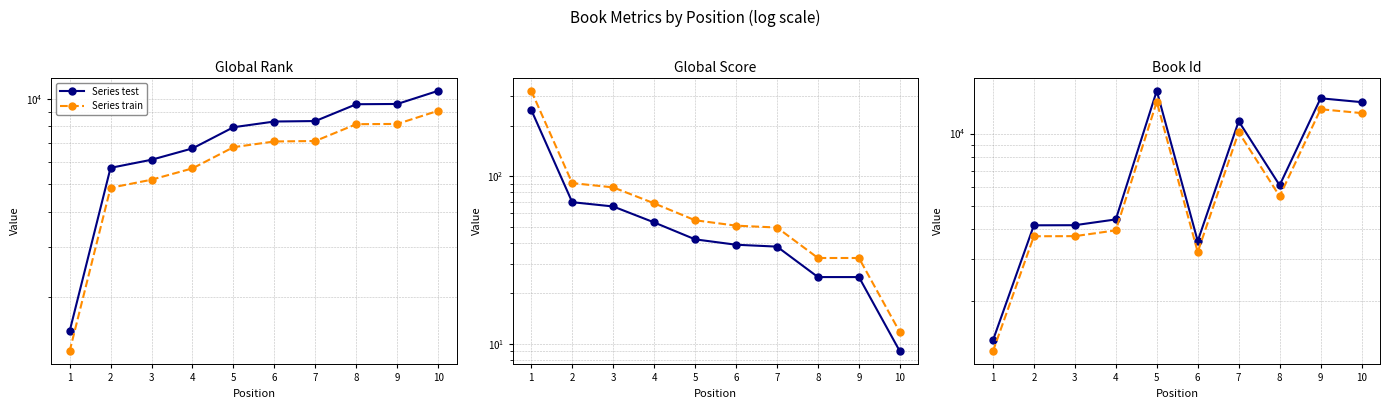

How many interior local peaks does the Series train series have?

3